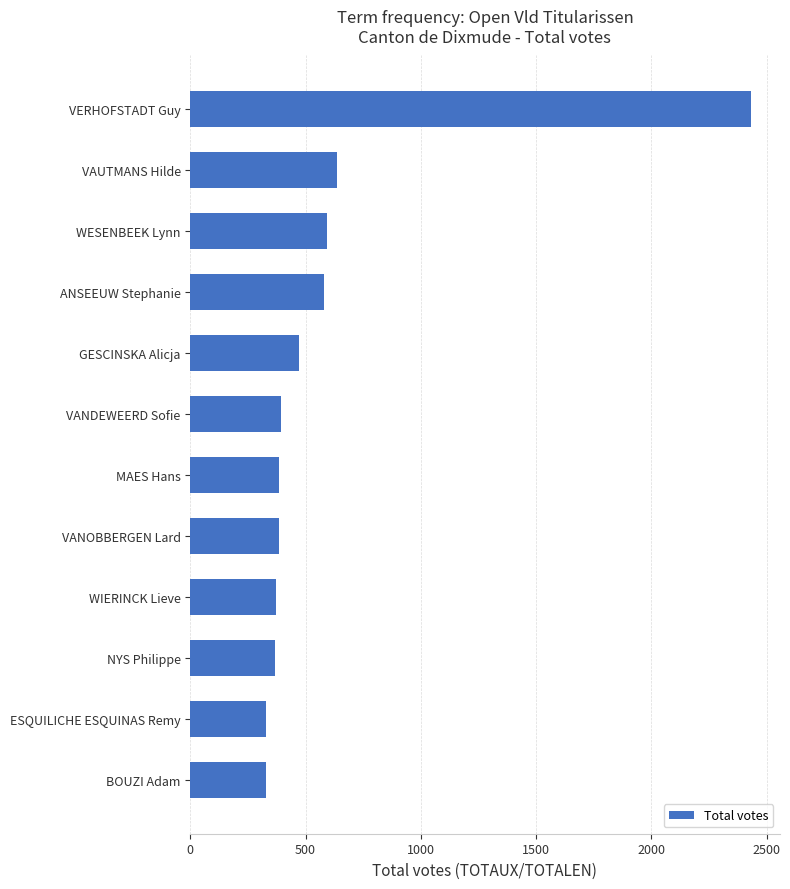

What is the greatest value displayed?

2434